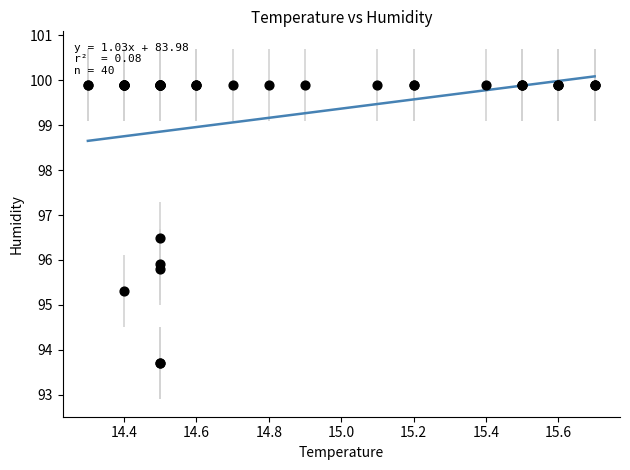

What Y value in the scatter plot is closest to 96?

95.9